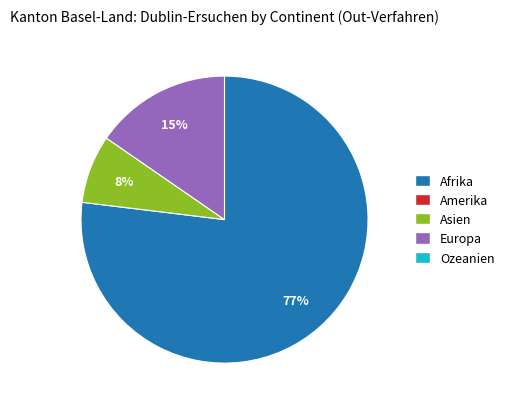

Is there any slice that represents more than half of the pie?

Yes